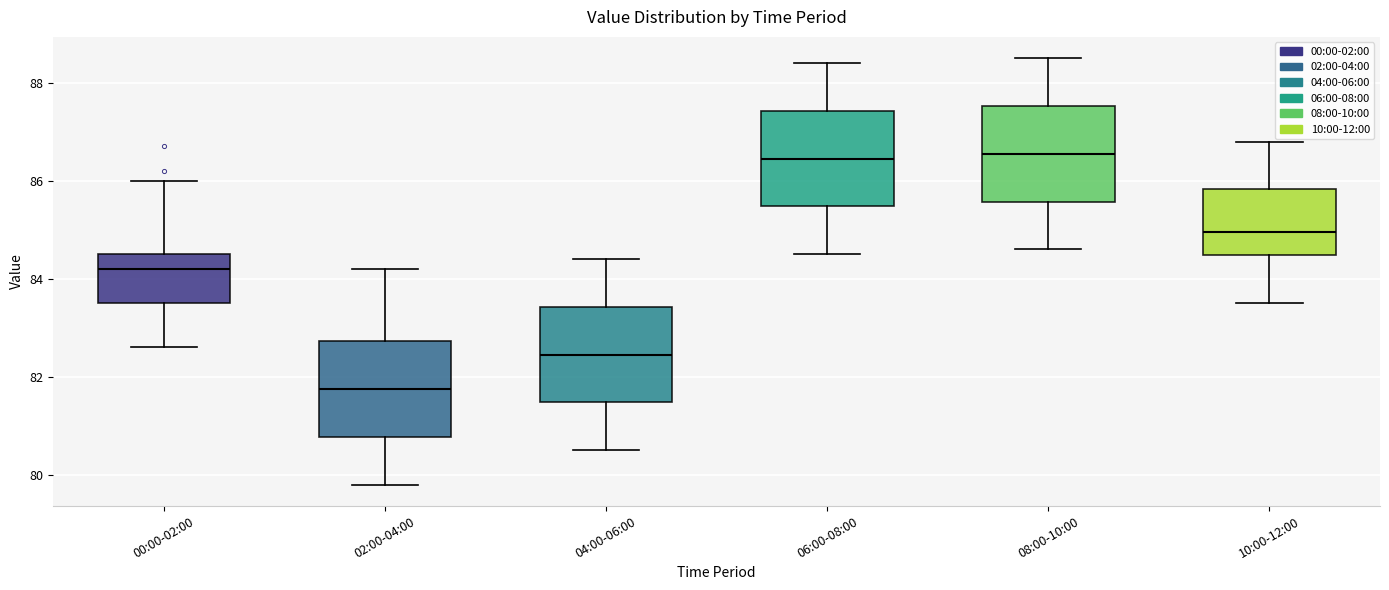

Where does the lower whisker of the box for 08:00-10:00 end on the y-axis? The values are not printed on the chart, so give them approximately, as read against the axis.

84.6